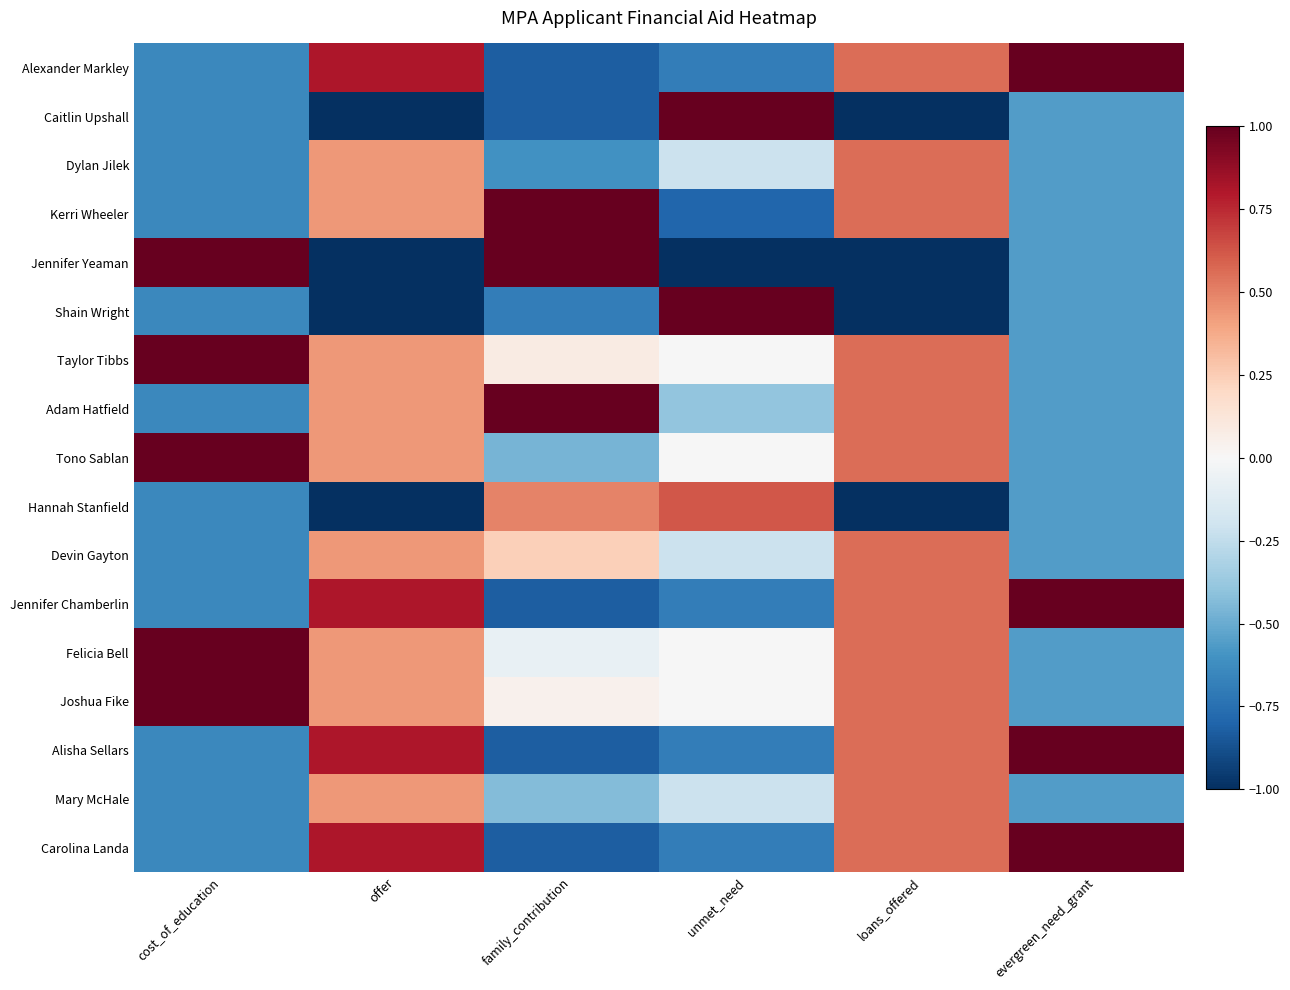

Which category has the lowest value across all series?

offer